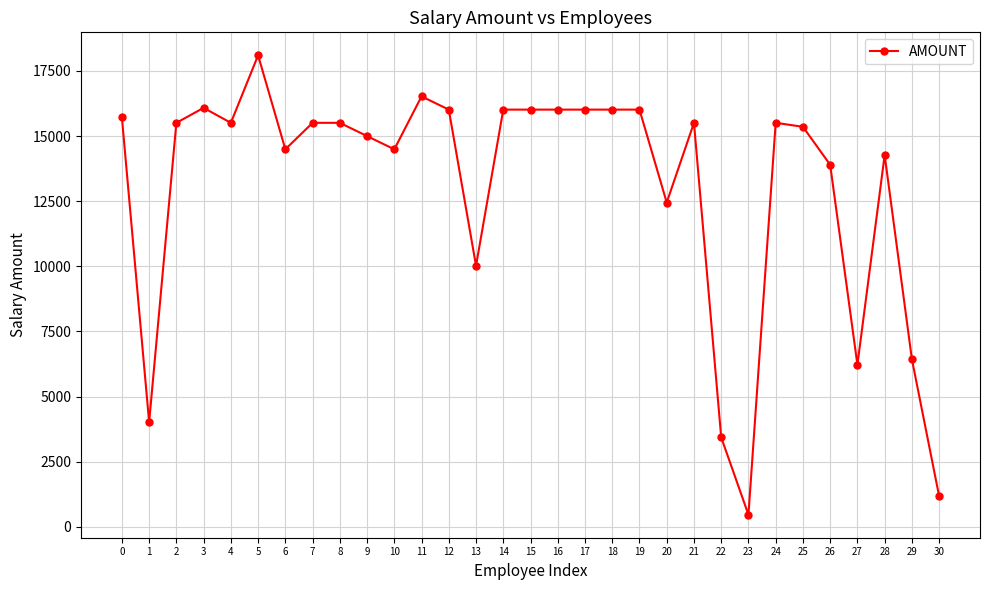

Where is the first local minimum?

1